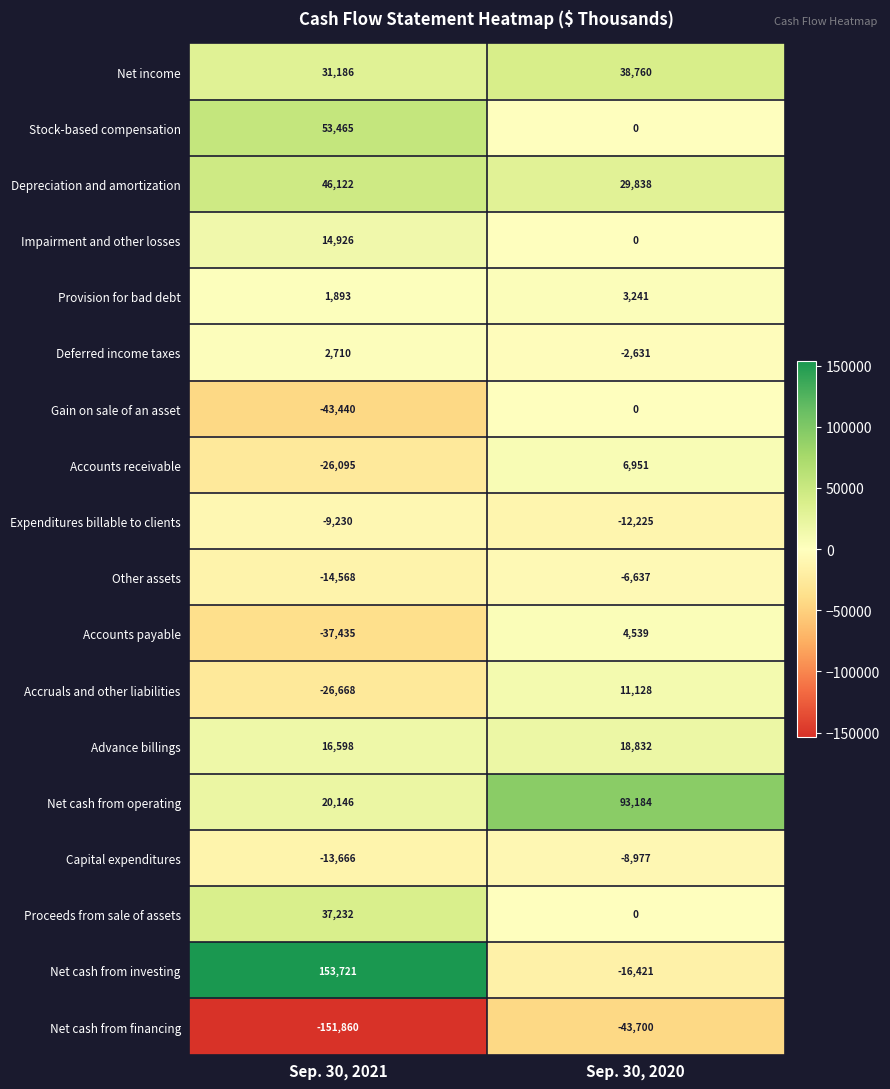

True or false: Net income has a value of 17095 at Sep. 30, 2021.

False